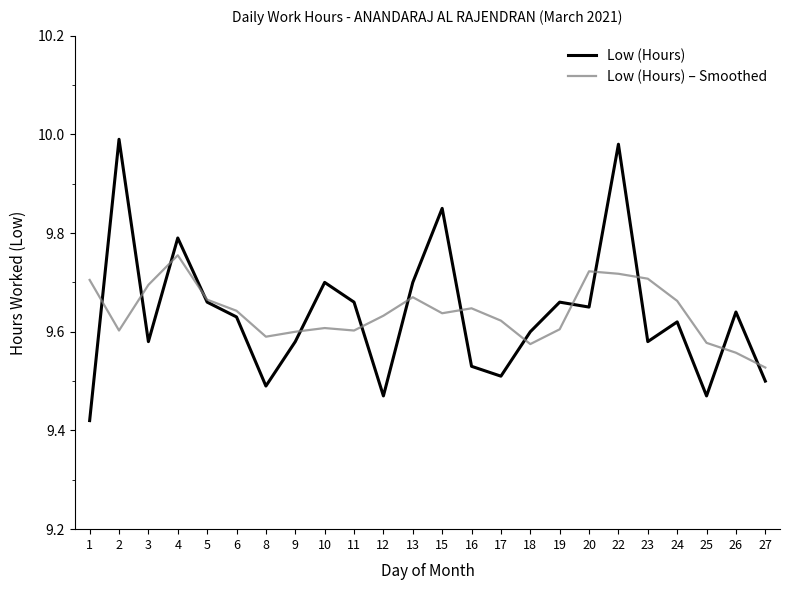

Is it true that Low (Hours) equals 9.5 at 25?

True